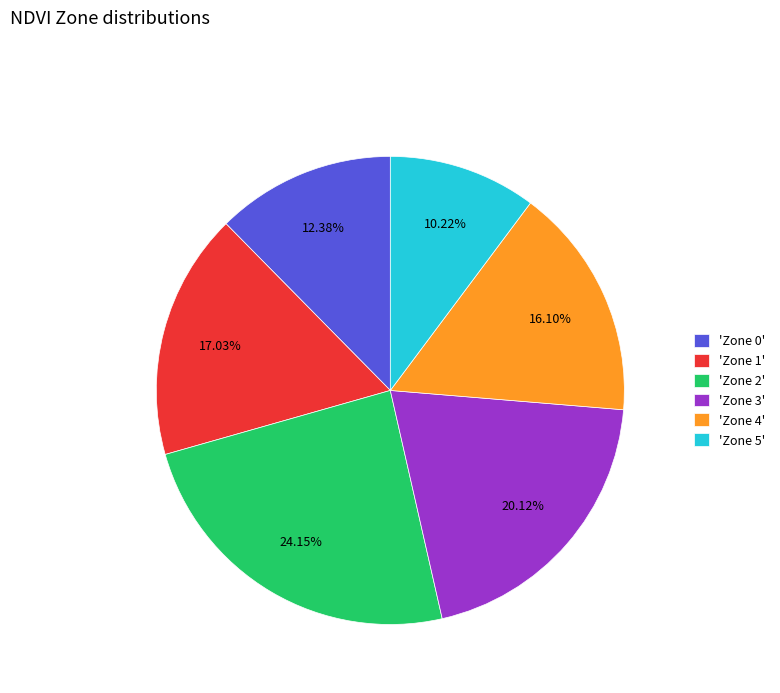

Does any single category account for the majority?

No